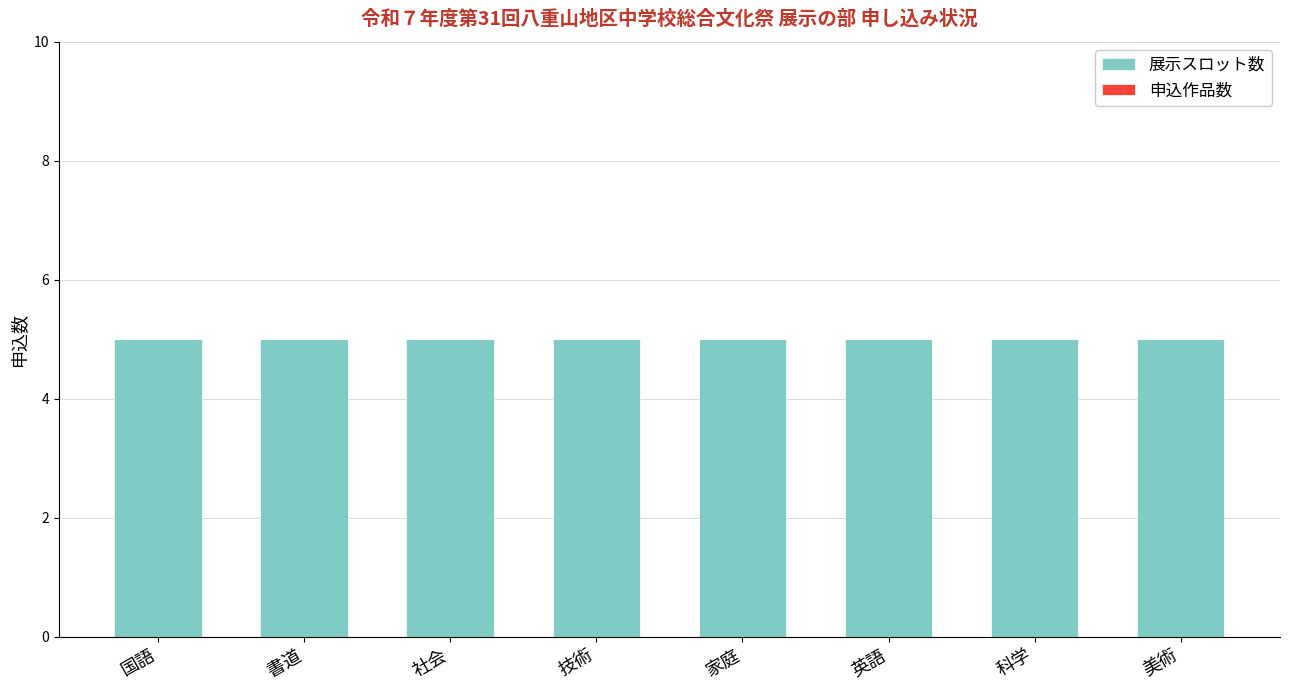

Does the chart contain any negative values?

No